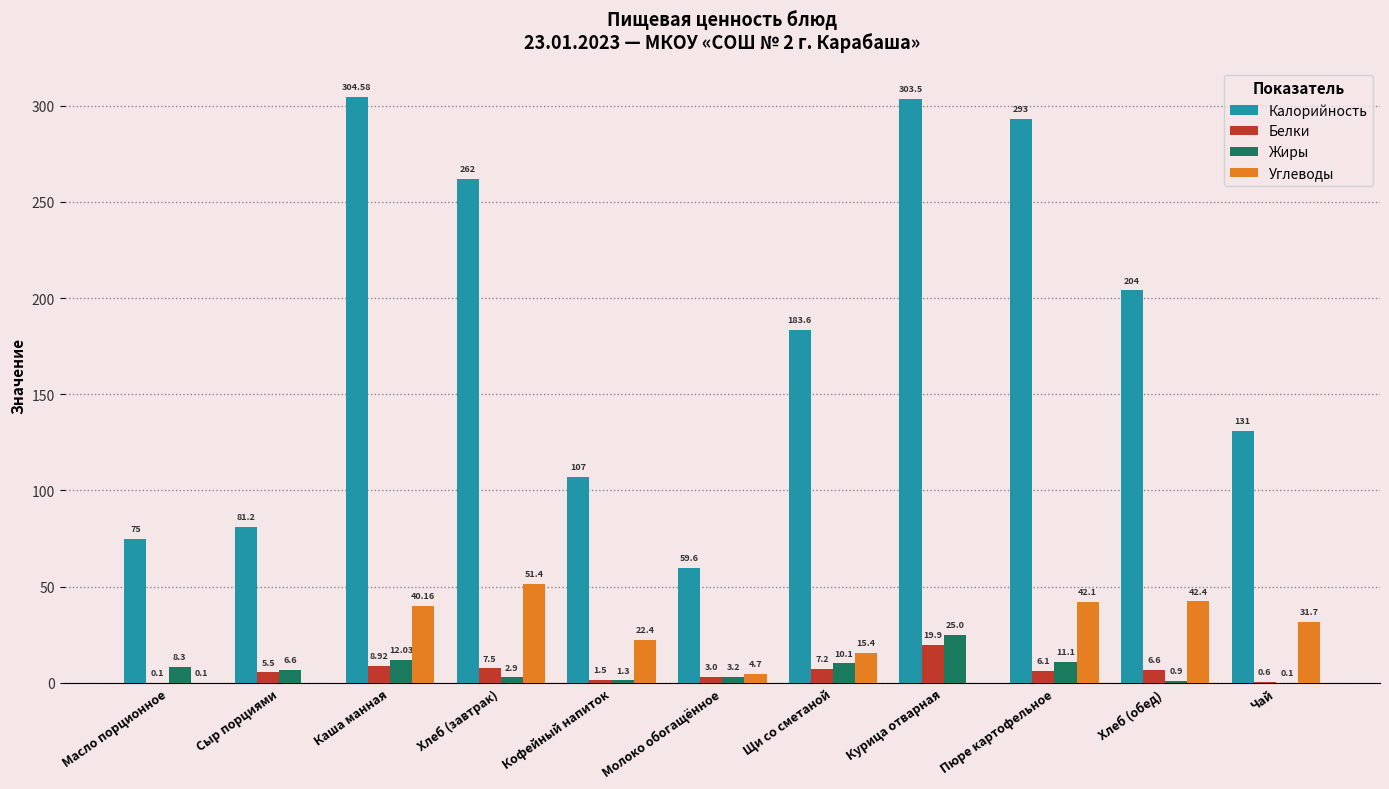

At which label does Жиры first exceed 6?

Масло порционное